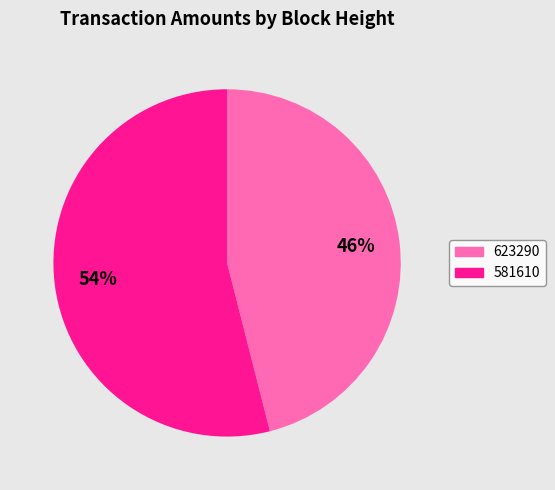

Is there any slice that represents more than half of the pie?

Yes